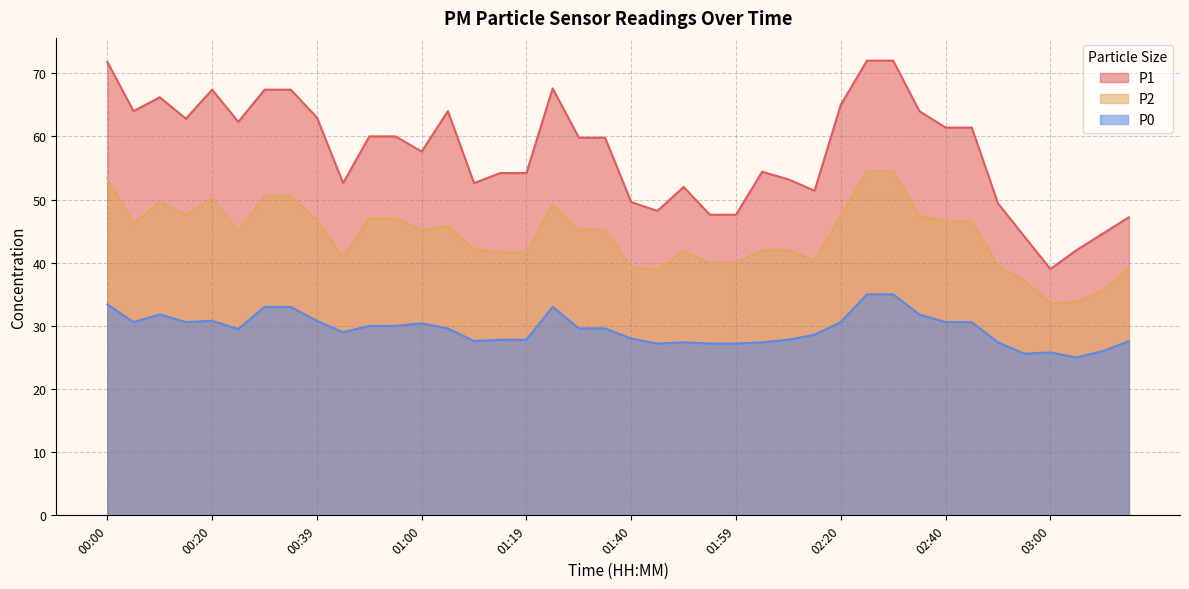

What is the sum of all P2 values?

1771.2